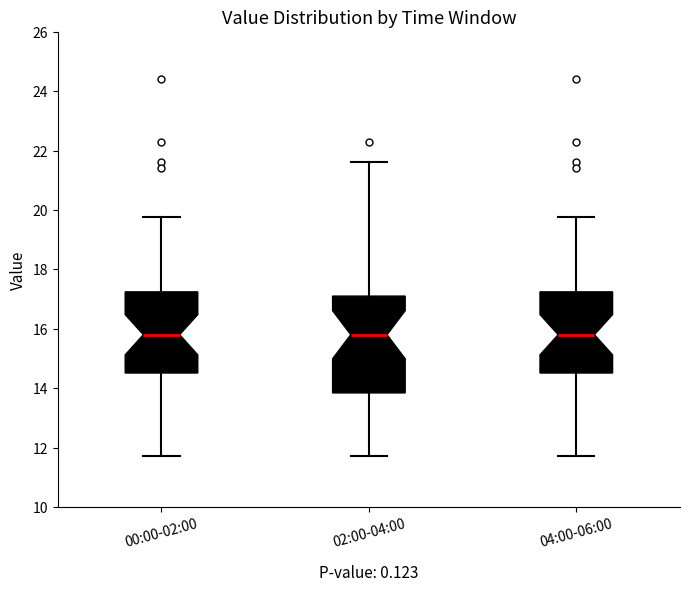

Where does the lower whisker of the box for 02:00-04:00 end on the y-axis? The values are not printed on the chart, so give them approximately, as read against the axis.

11.8